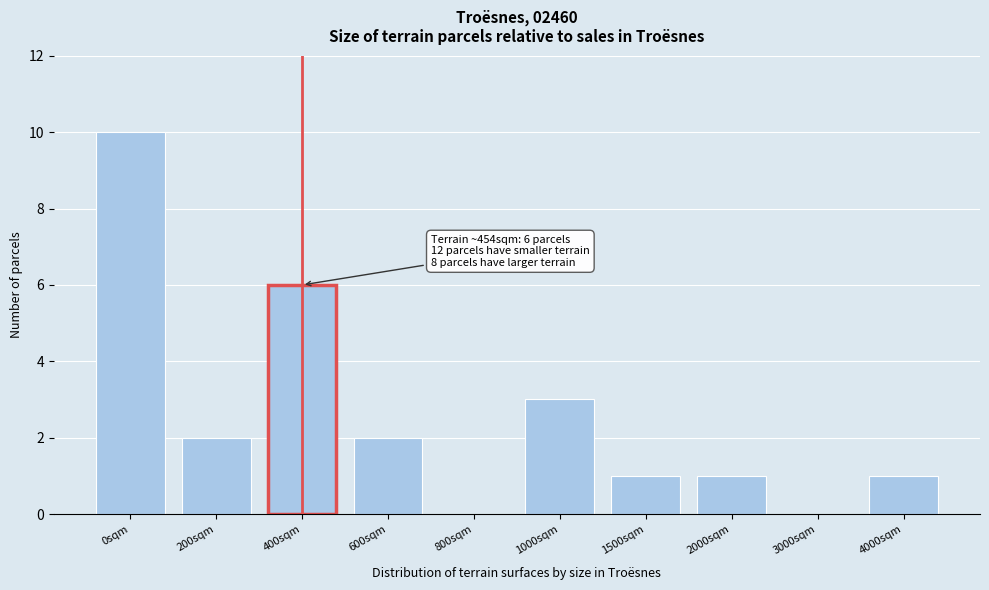

Reading right to left, list all the values displayed in this chart.

4000sqm=1	3000sqm=0	2000sqm=1	1500sqm=1	1000sqm=3	800sqm=0	600sqm=2	400sqm=6	200sqm=2	0sqm=10